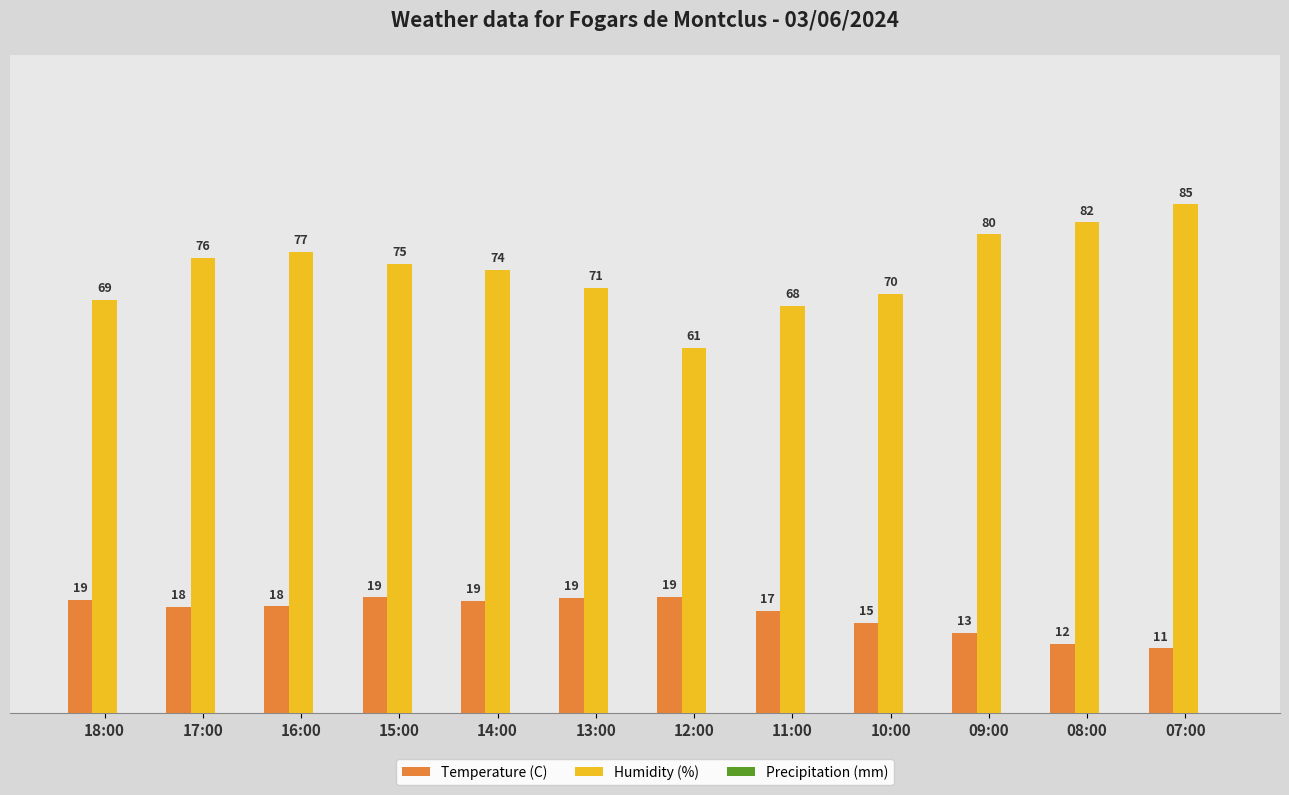

What is the sum of the Humidity (%) values at 13:00 and 16:00?

148.0